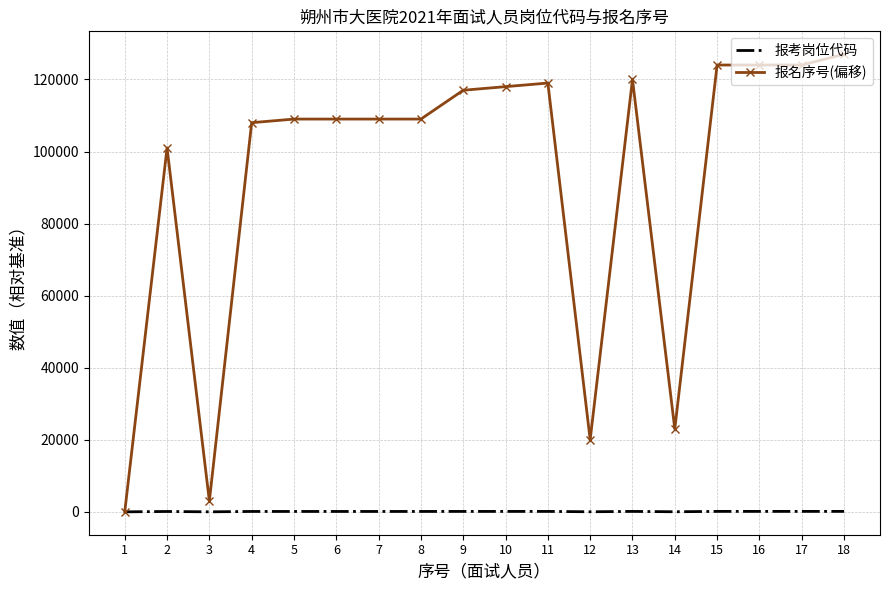

The value of 报名序号(偏移) at 12 is 31095. True or false?

False